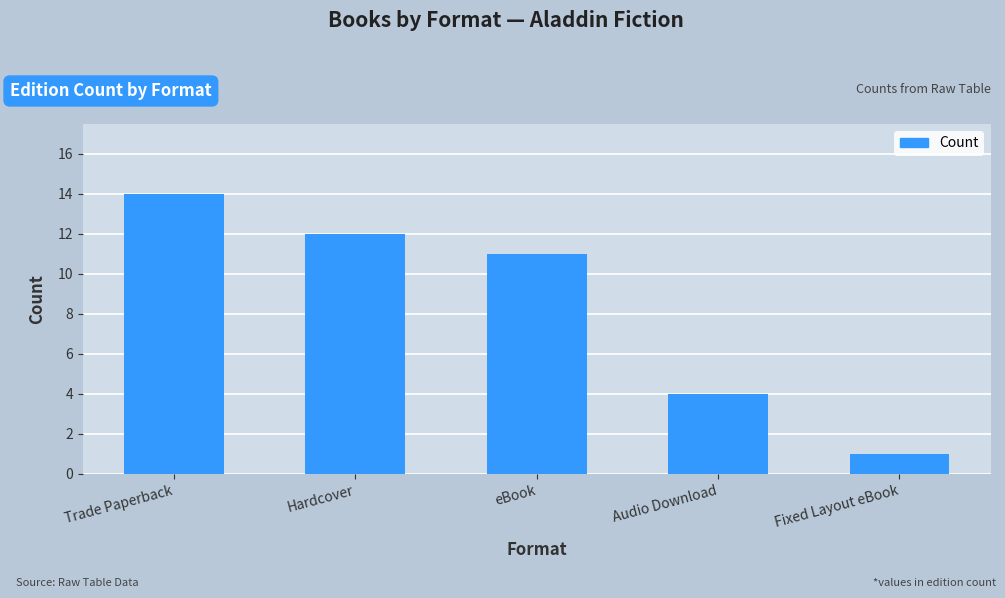

List the labels in order of value, smallest first.

Fixed Layout eBook, Audio Download, eBook, Hardcover, Trade Paperback